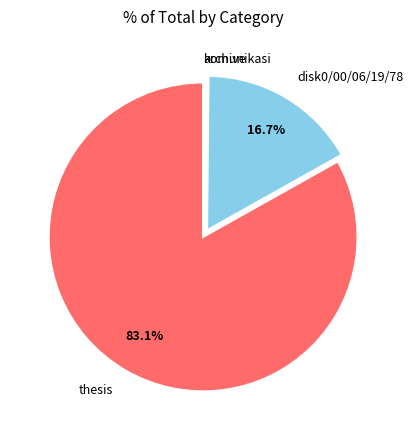

To the nearest percent, what is the difference between the largest and smallest slice percentages?

83%